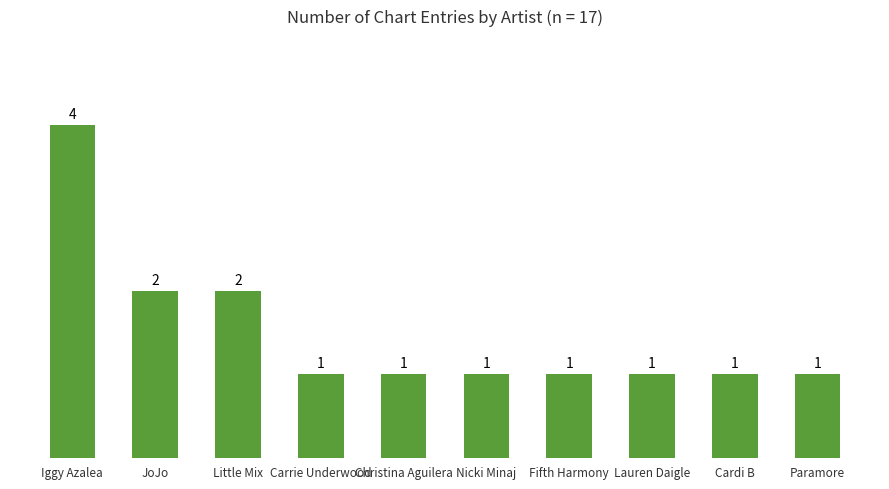

What is the label of the 7th bar from the right?

Carrie Underwood